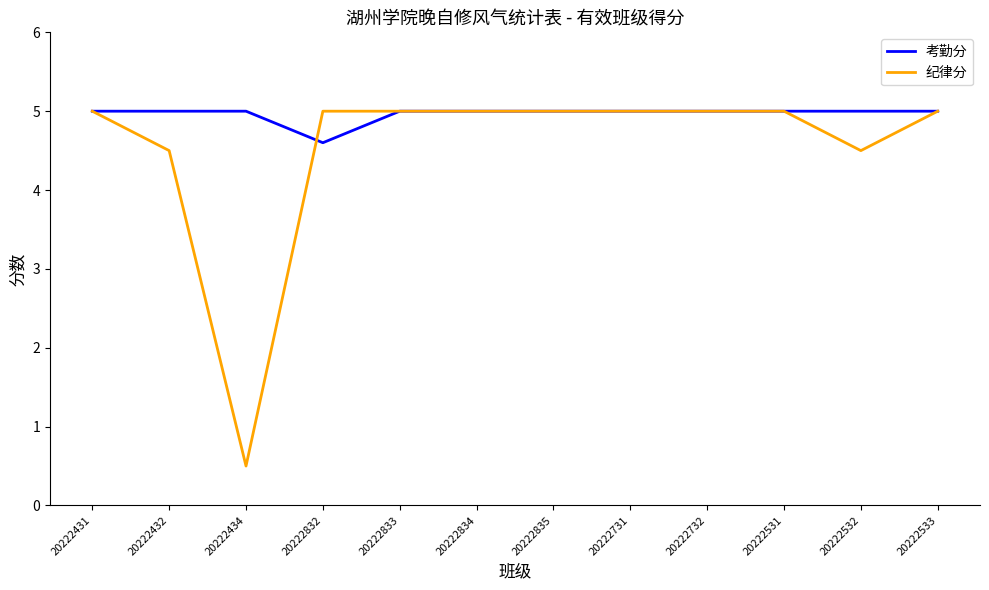

What is the total value across all series at 20222533?

10.0